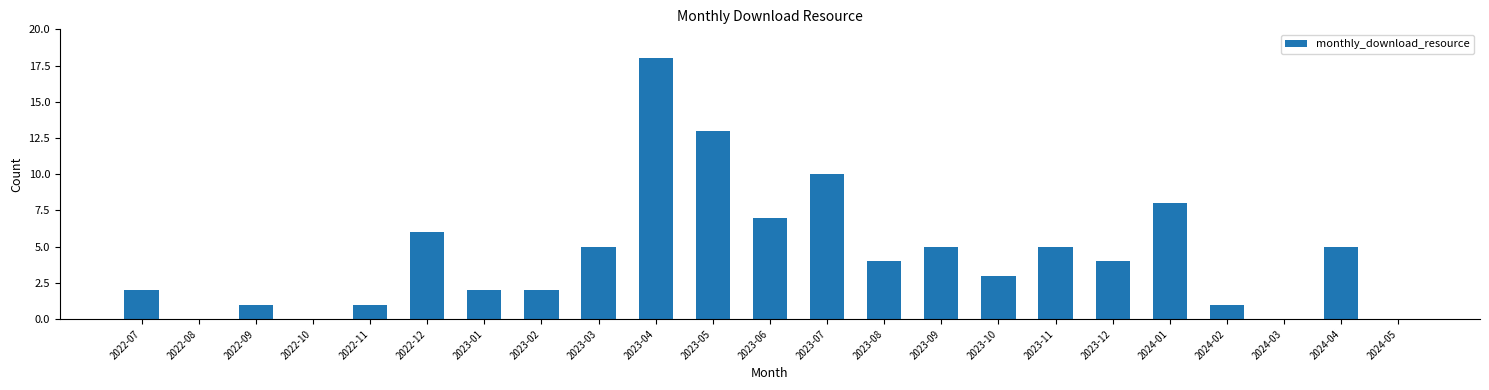

What is the greatest value displayed?

18